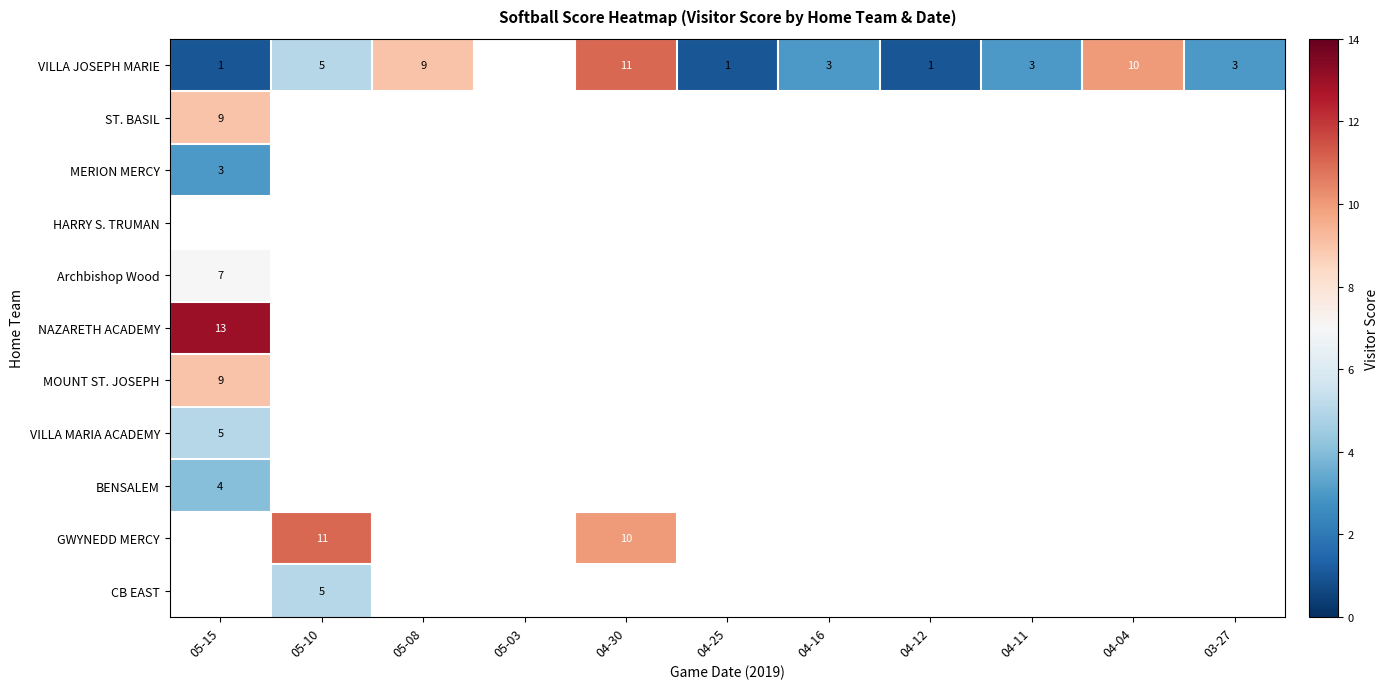

True or false: CB EAST has a value of 9 at 05-10.

False